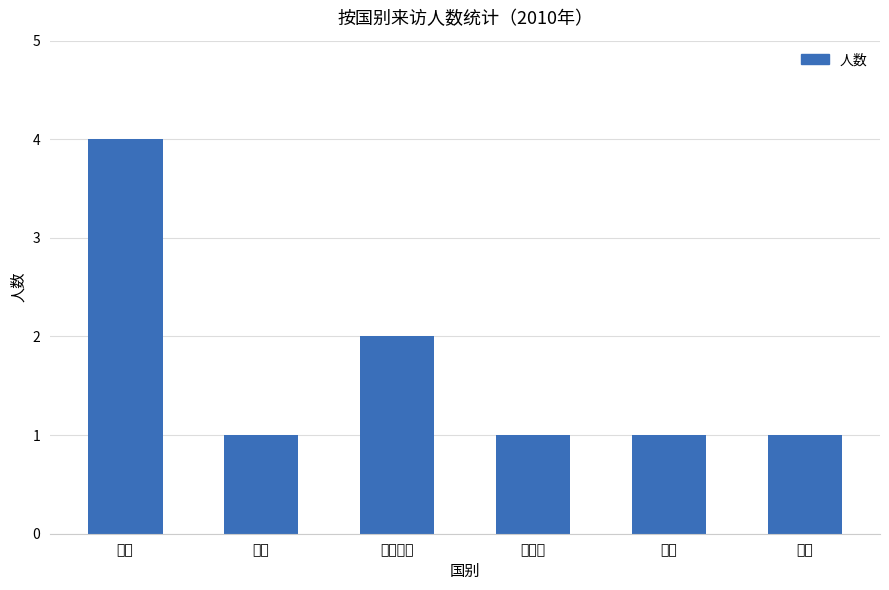

How many series are shown in this chart?

1